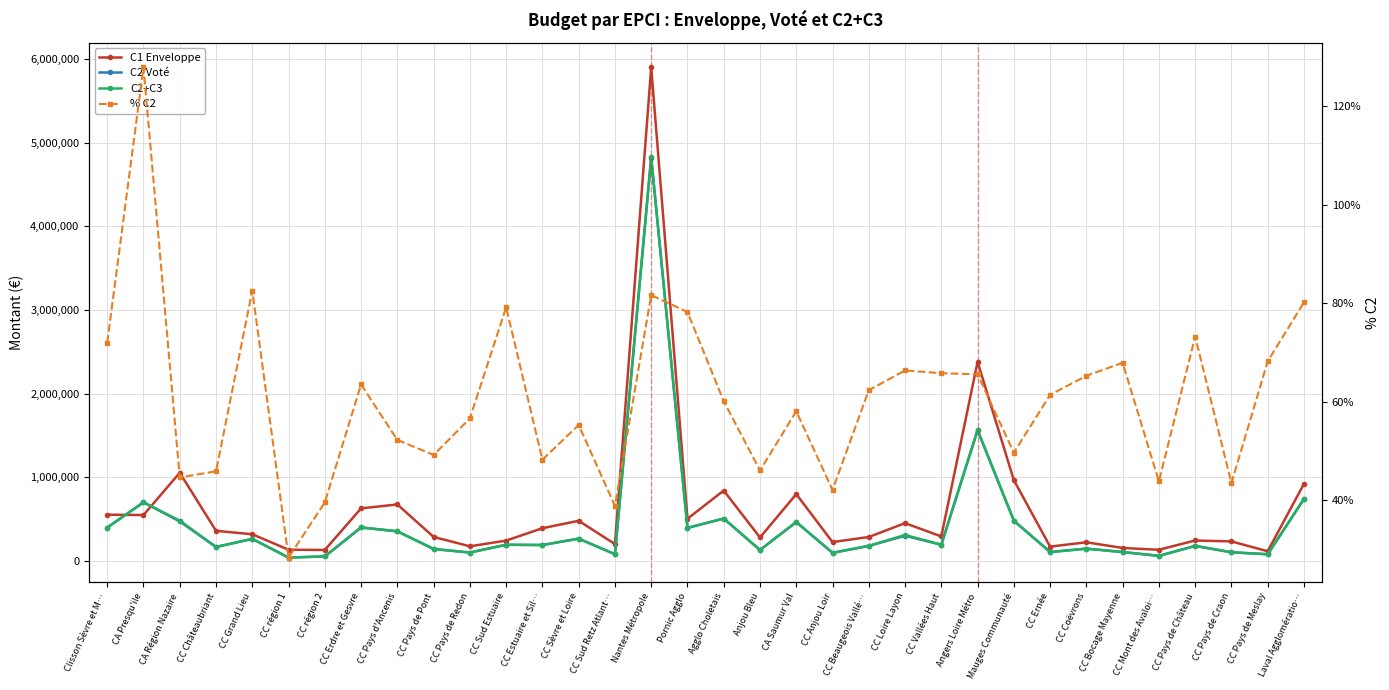

Between CC Anjou Loir and CC Pays d'Ancenis, which is larger?

CC Pays d'Ancenis